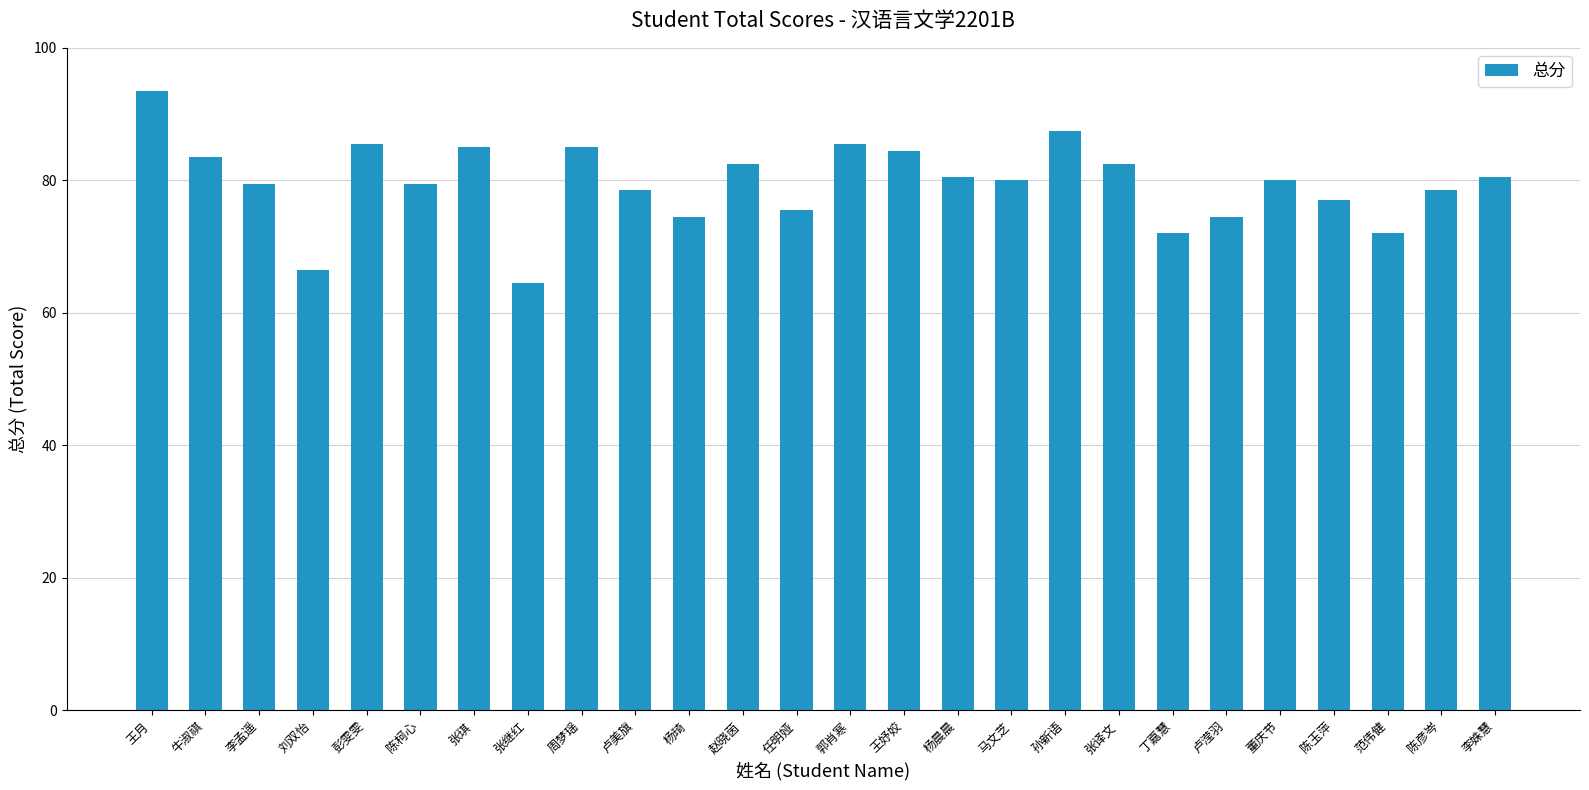

Reading left to right, what are all the values shown in this chart?

王月=93.5	牛淑祺=83.5	李孟遥=79.5	刘双怡=66.5	彭雯雯=85.5	陈柯心=79.5	张琪=85.0	张继红=64.5	周梦瑶=85.0	卢美旗=78.5	杨琦=74.5	赵晓茵=82.5	任明娅=75.5	郭肖寒=85.5	王妤姣=84.5	杨晨晨=80.5	马文芝=80.0	孙新语=87.5	张译文=82.5	丁嘉慧=72.0	卢滢羽=74.5	董庆节=80.0	陈玉萍=77.0	范伟健=72.0	陈彦岑=78.5	李姝慧=80.5